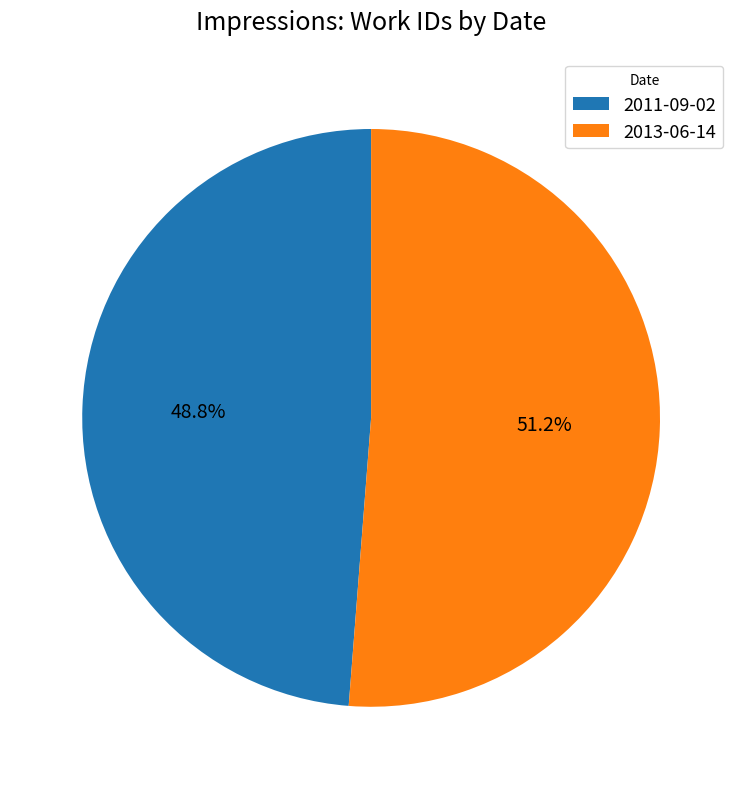

Approximately how many times larger is the value at 2011-09-02 compared to 2013-06-14?

1.0